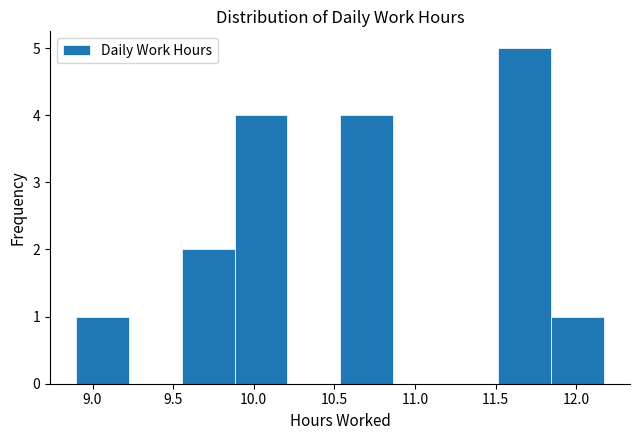

Reading left to right, list every bar in this chart as the range it spans on the x-axis followed by its height. Neither the bar edges nor the heights are printed on the chart, so give them approximately, as read against the axes.

8.90 to 9.25: 1
9.25 to 9.55: 0
9.55 to 9.90: 2
9.90 to 10.20: 4
10.20 to 10.55: 0
10.55 to 10.85: 4
10.85 to 11.20: 0
11.20 to 11.50: 0
11.50 to 11.85: 5
11.85 to 12.15: 1